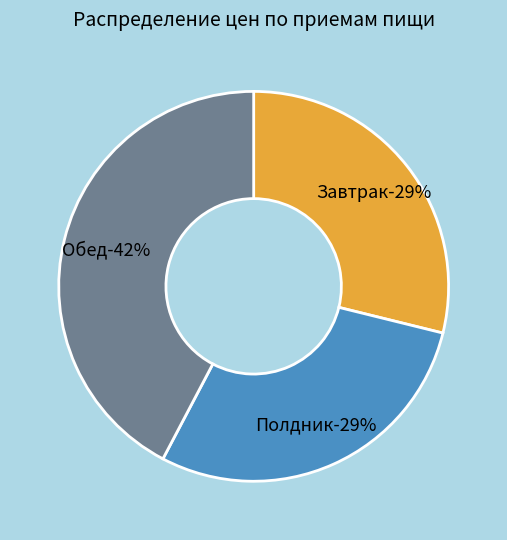

Rank the categories by value from highest to lowest.

Обед, Завтрак, Полдник